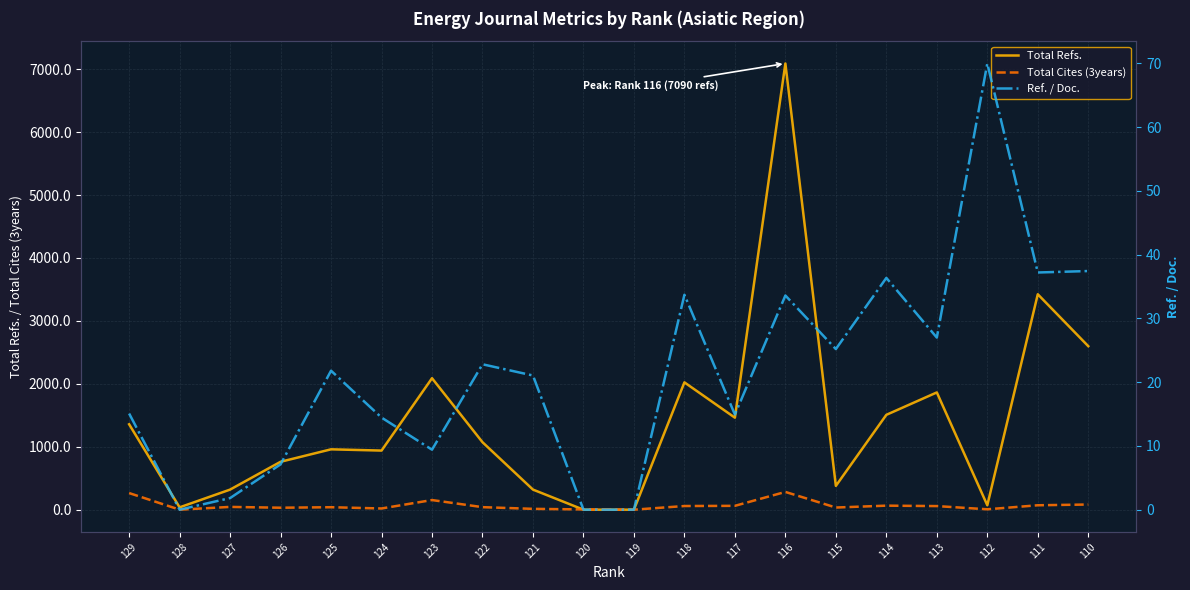

Between 112 and 125, which is larger?

125